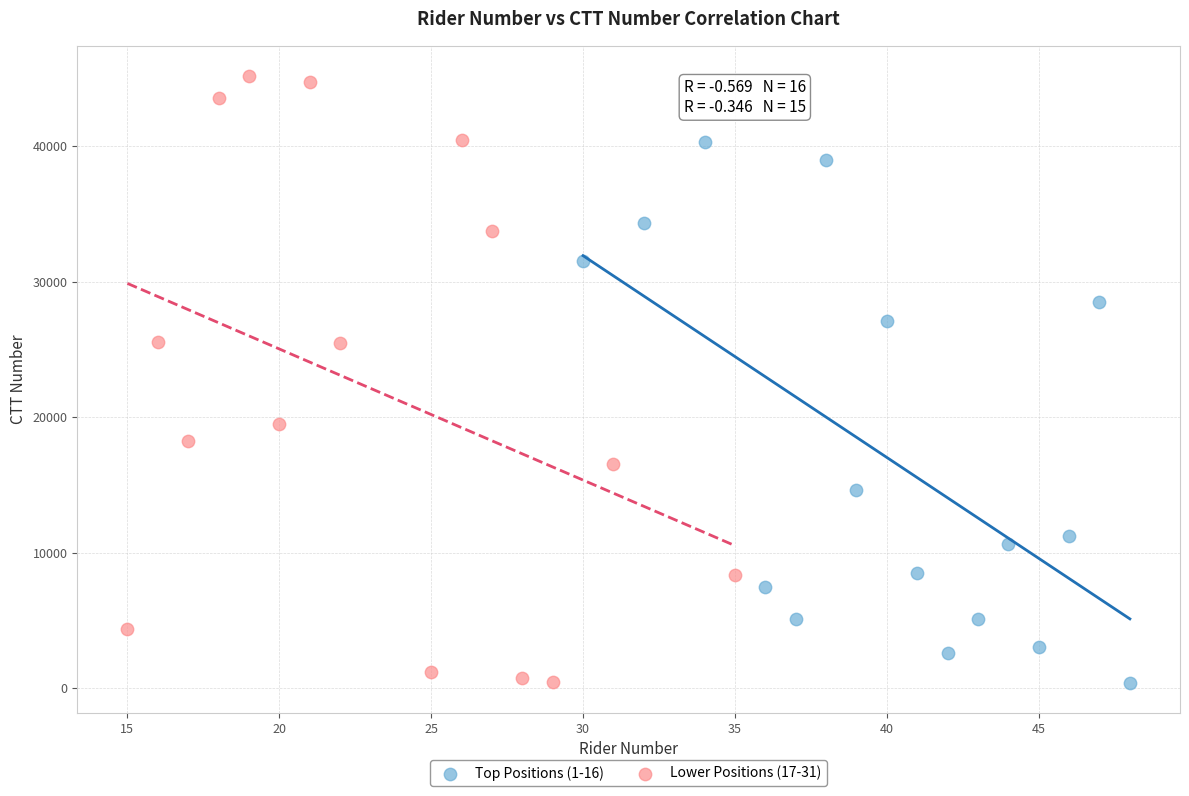

Which series has the largest Y range (max minus min)?

Lower Positions (17-31)